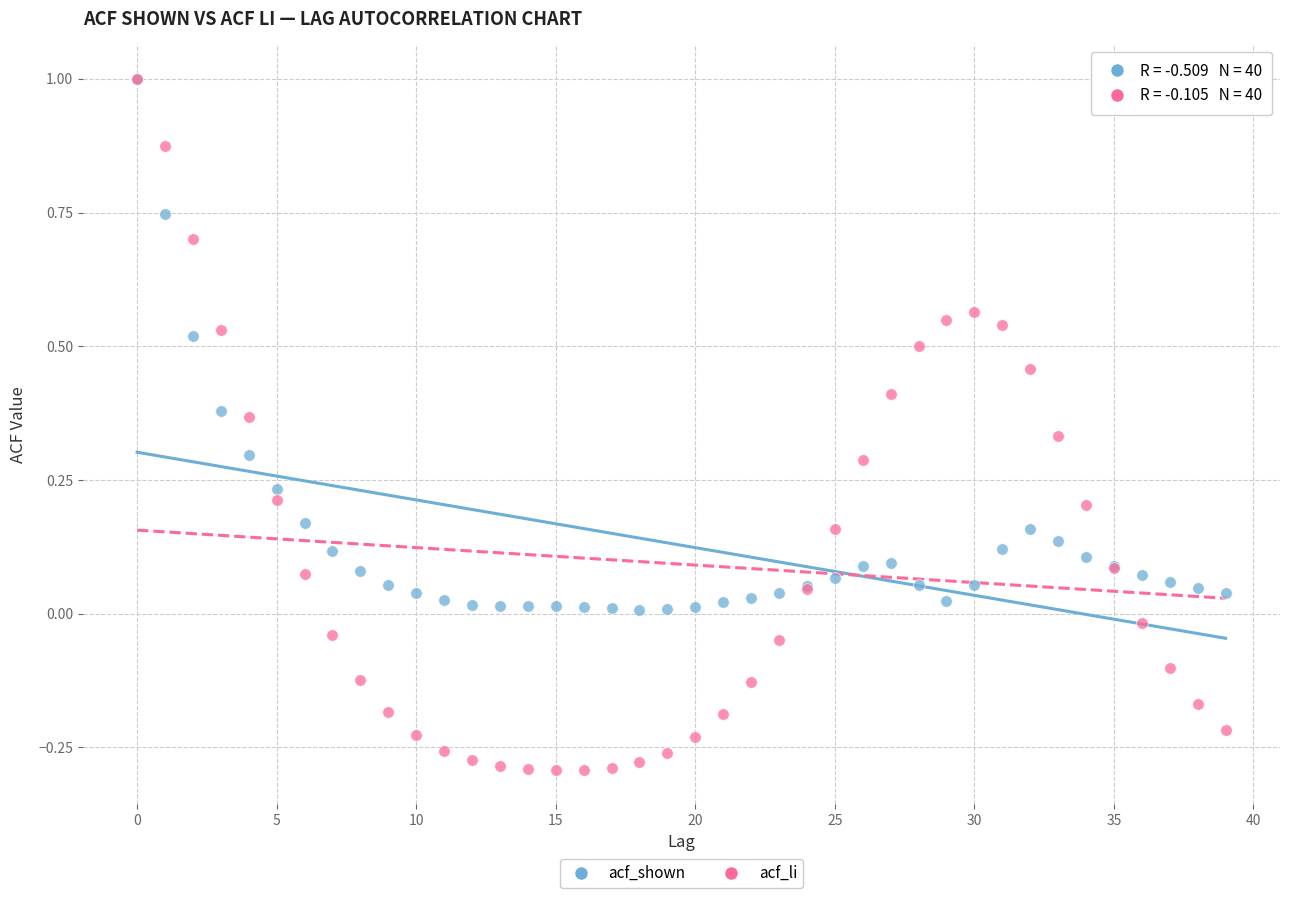

What are all the series names shown in the legend?

acf_shown, acf_li